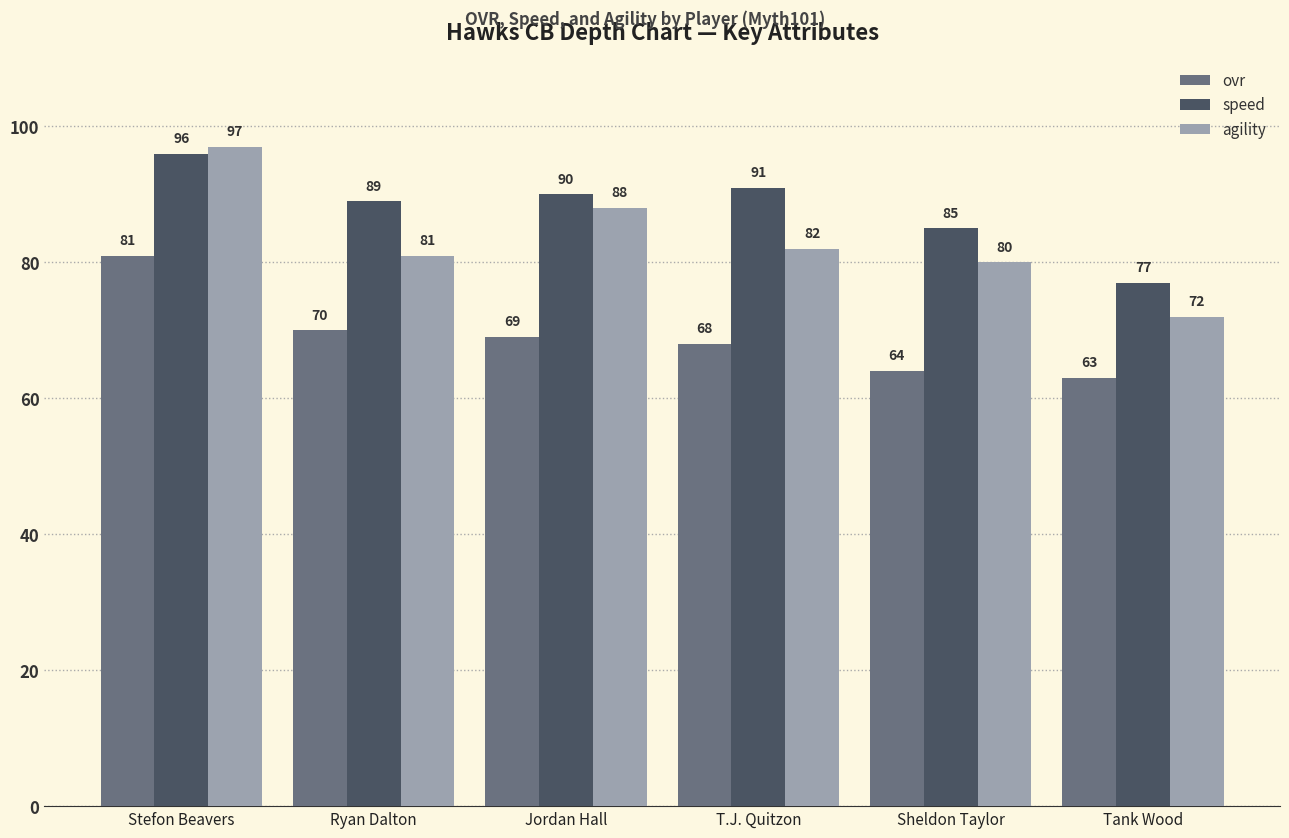

What is the label of the 5th bar from the left?

Sheldon Taylor